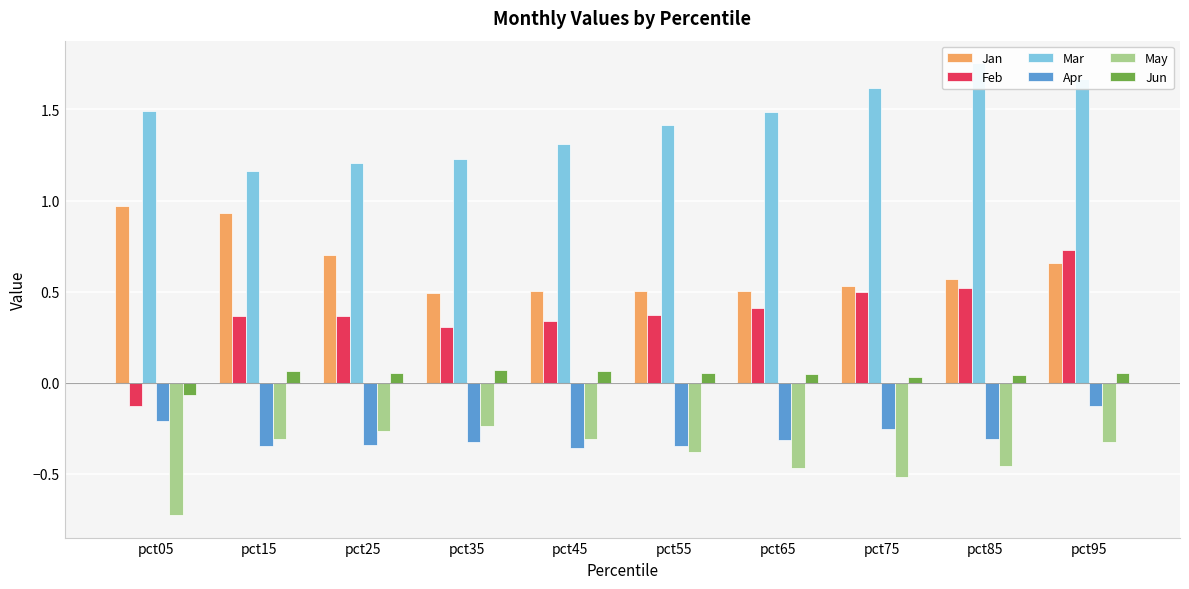

What is the maximum value for Jan?

1.0